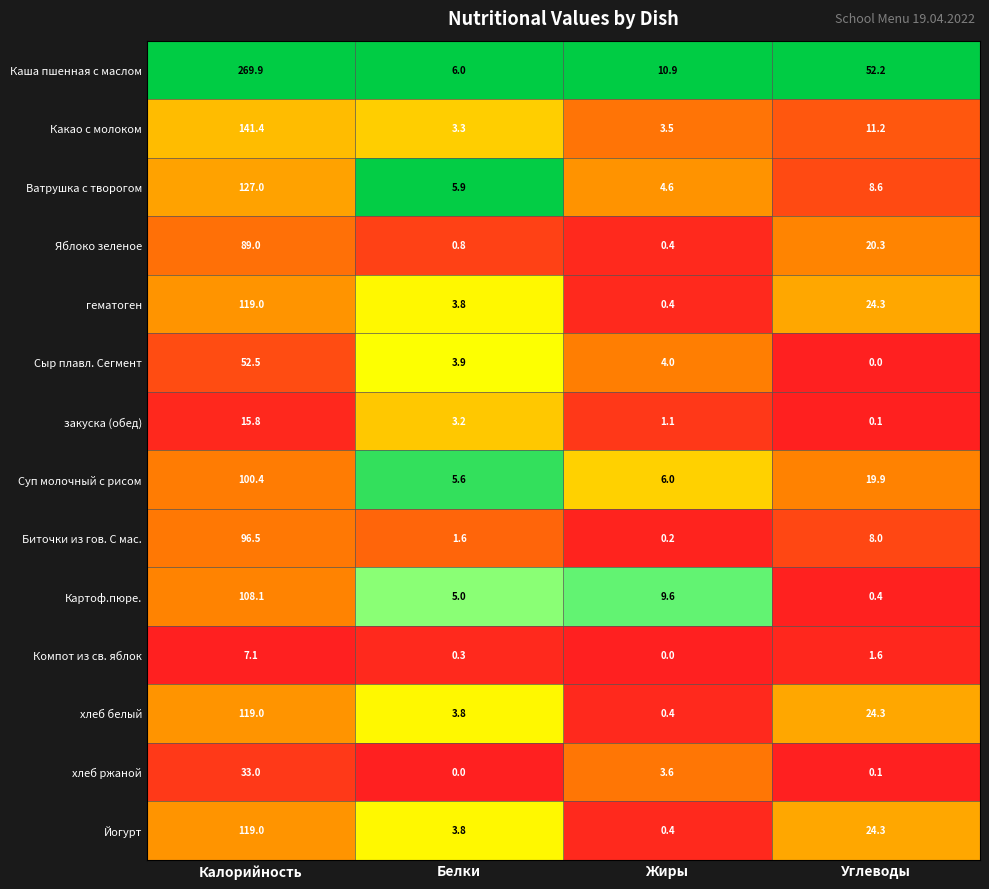

Which category has the highest value across all series?

Калорийность